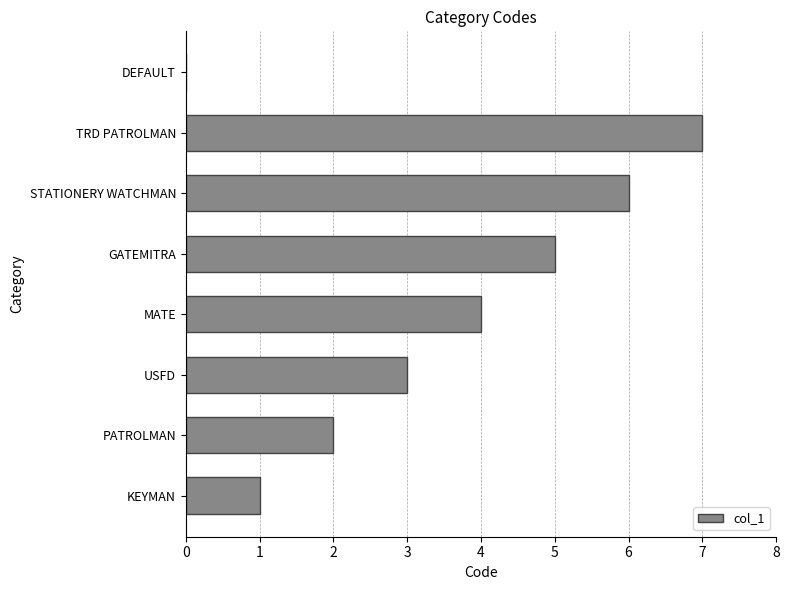

Is it true that the value at KEYMAN is 1?

True